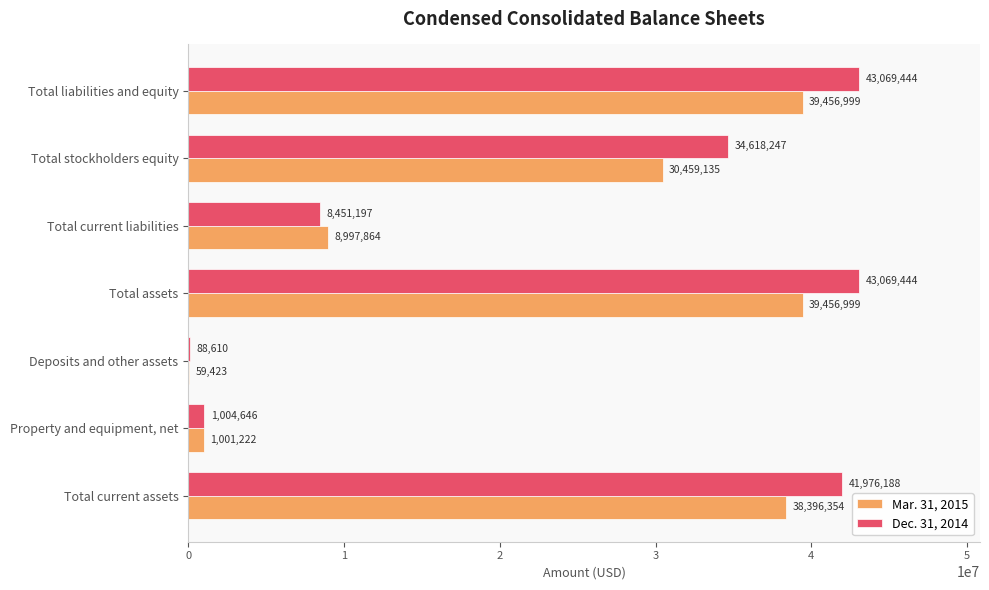

What are all the series names shown in the legend?

Mar. 31, 2015, Dec. 31, 2014